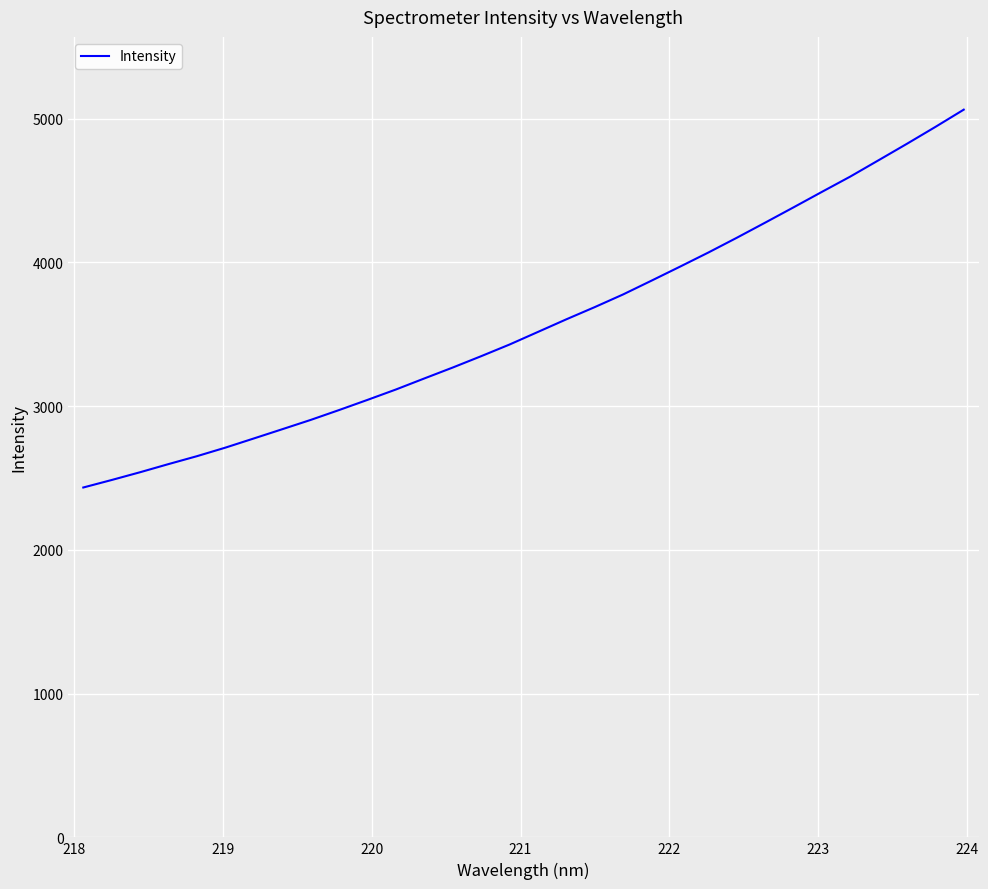

What is the smallest value displayed?

2434.1